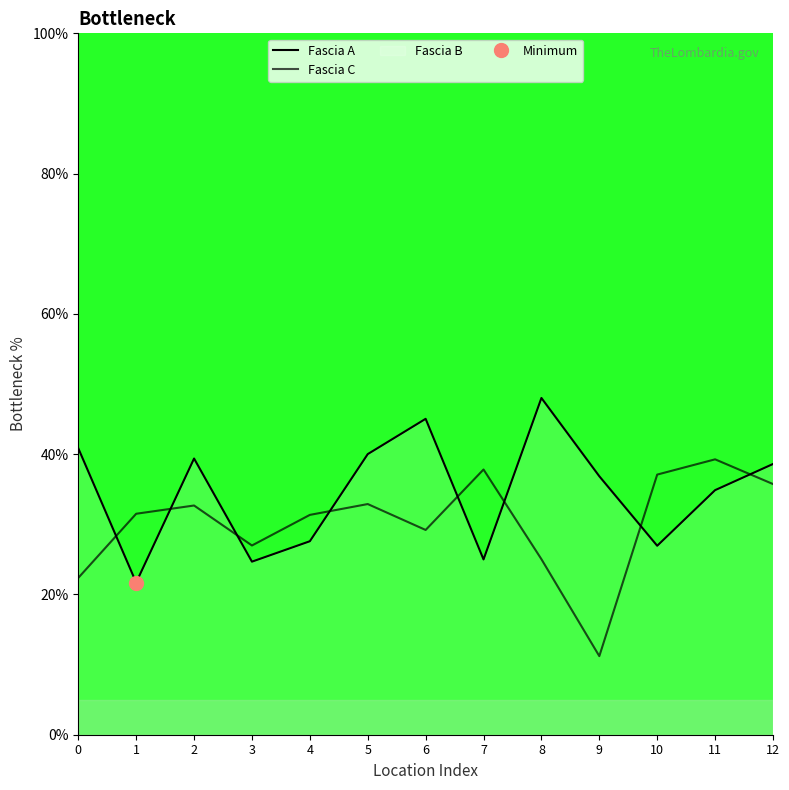

List the series in order of their overall mean, highest first.

Fascia A, Fascia C